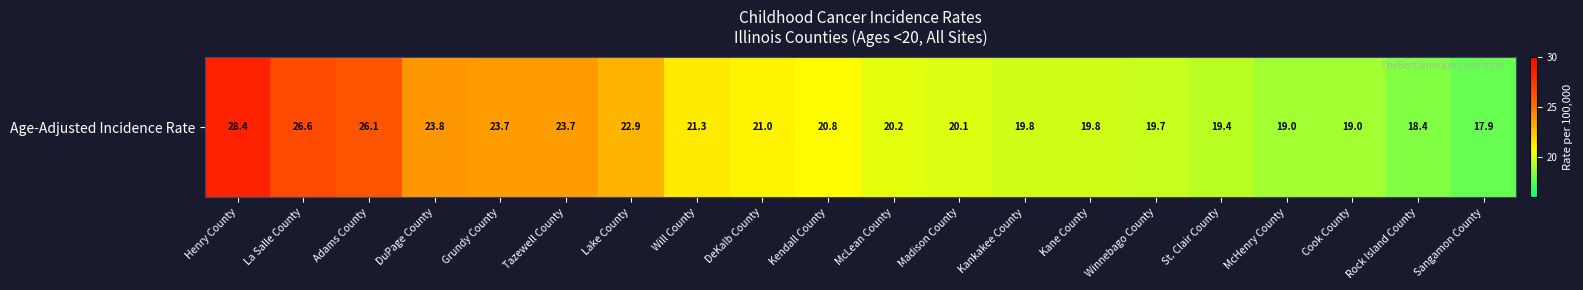

How many values are below 20?

8